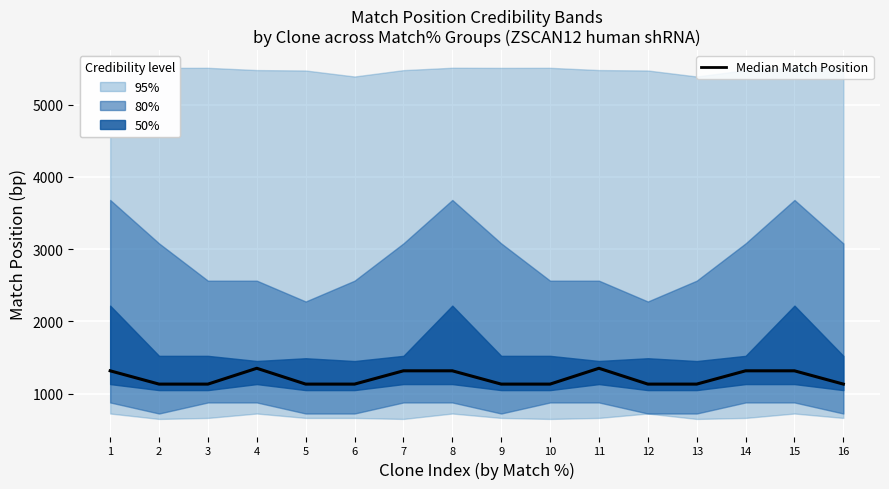

Approximately how many times larger is the value at 9 compared to 3?

1.0